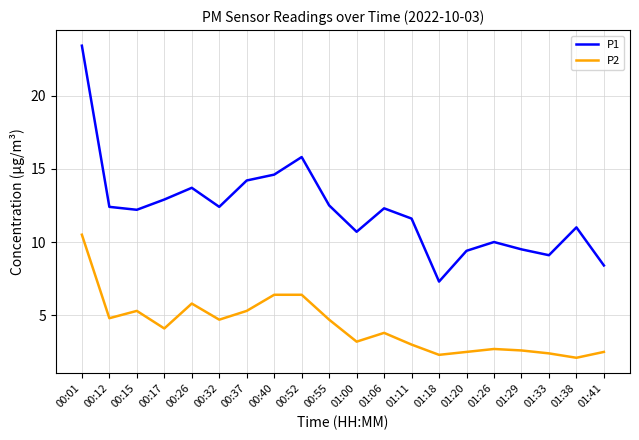

What are all the series names shown in the legend?

P1, P2